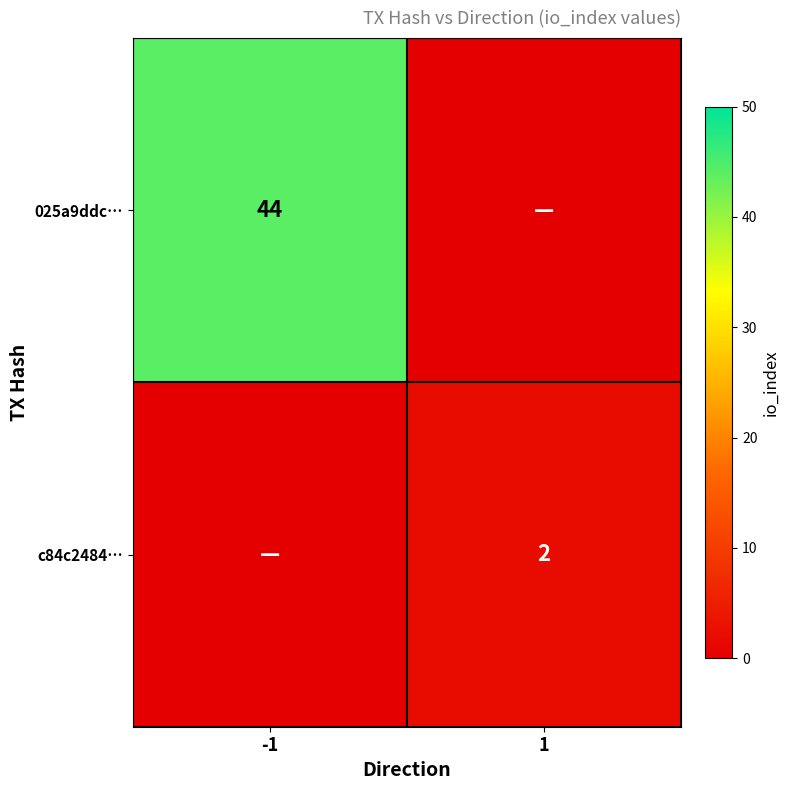

The c84c2484… series shows 2 at 1. True or false?

True